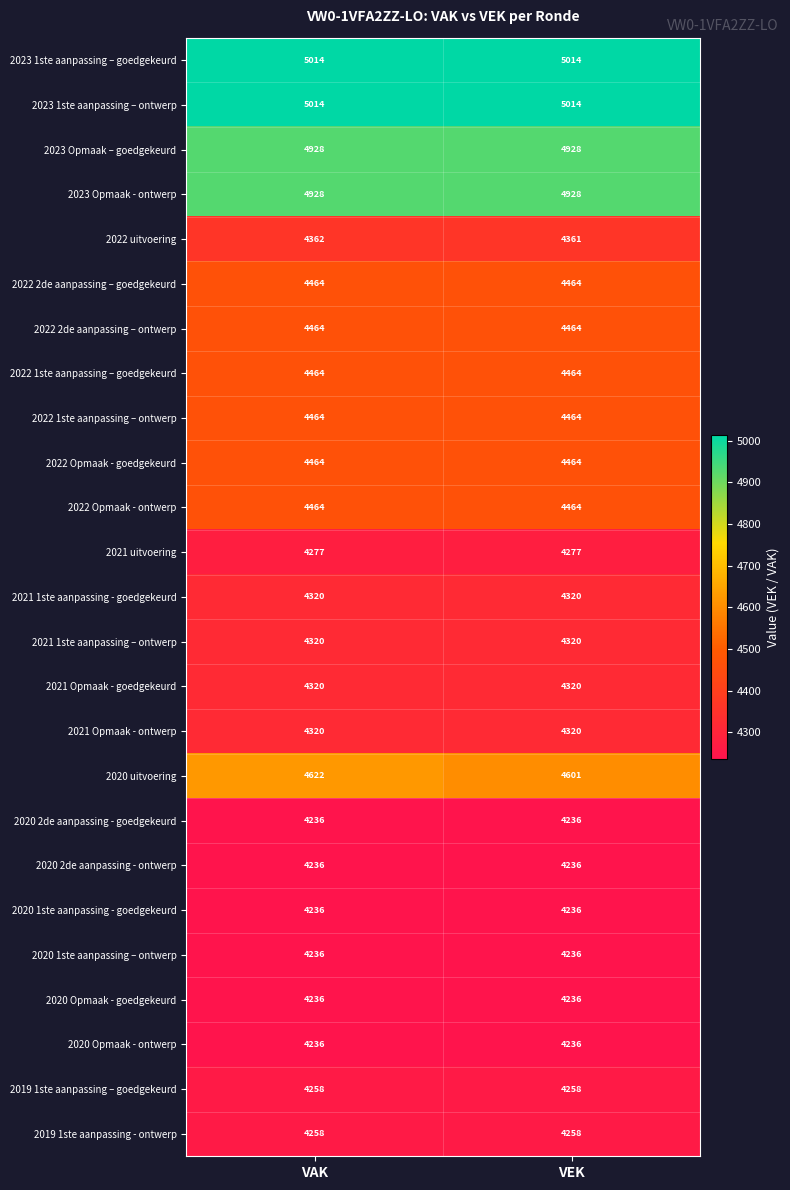

The 2021 Opmaak - ontwerp series shows 4320 at VAK. True or false?

True